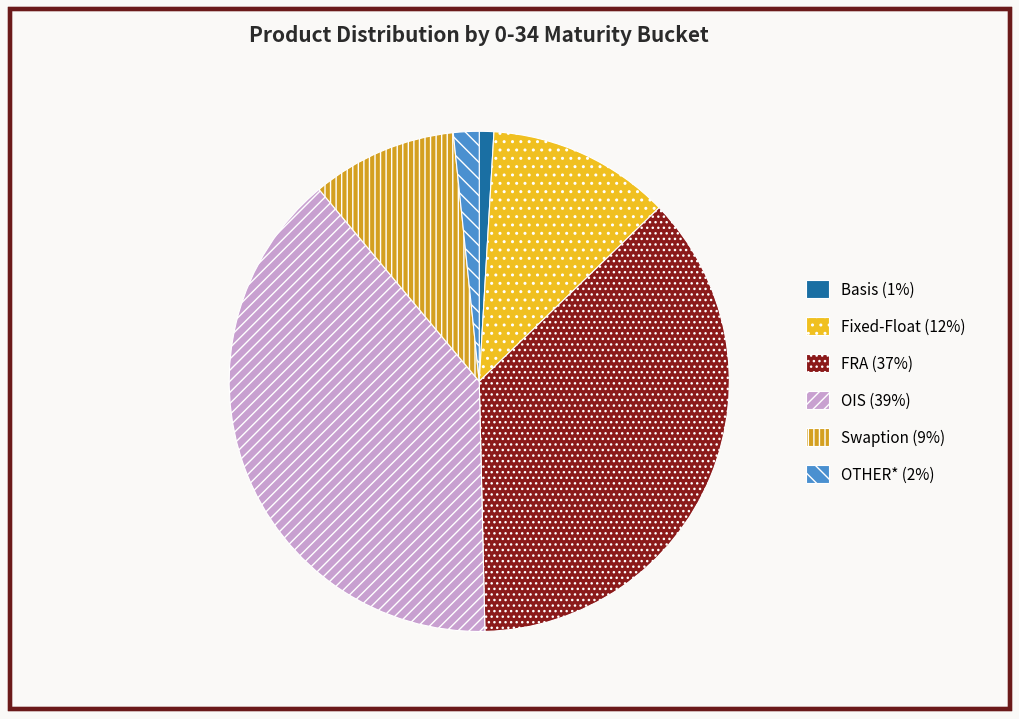

Rank the categories by value from lowest to highest.

Basis, OTHER*, Swaption, Fixed-Float, FRA, OIS